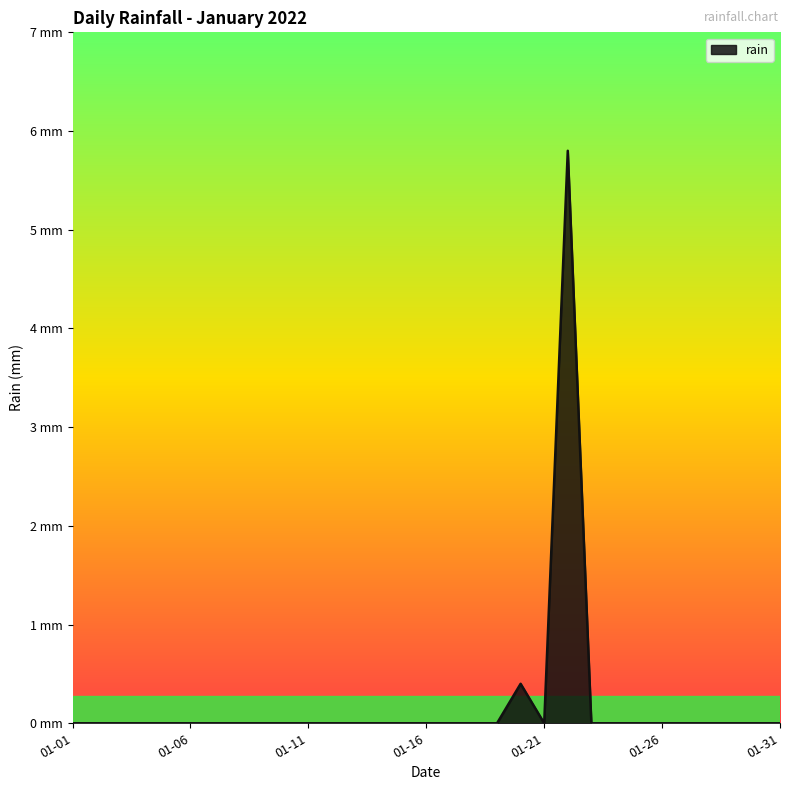

Is this an area chart (filled region under the line)?

Yes